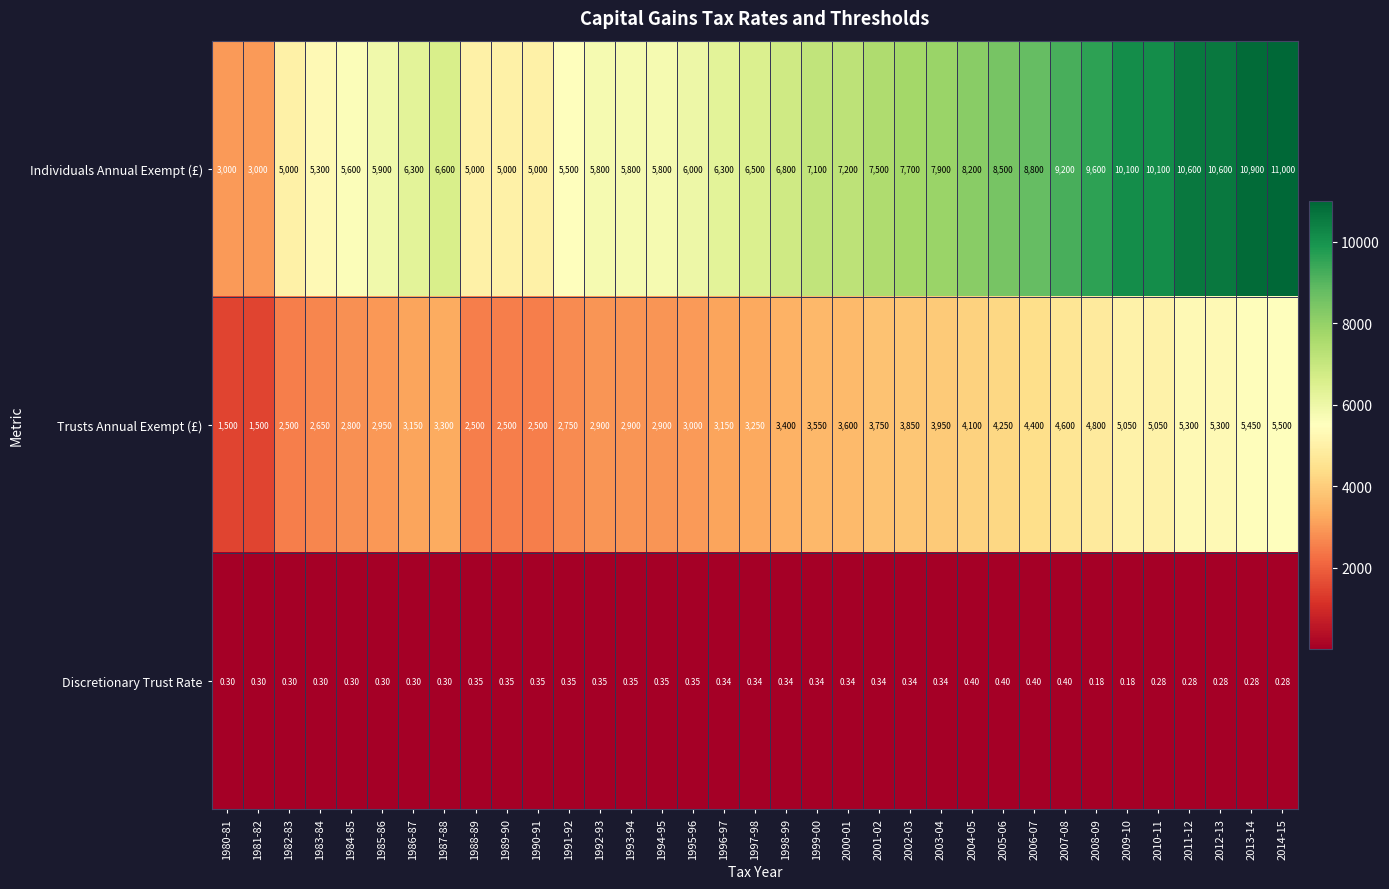

Which series changed the most between 1993-94 and 1998-99?

Individuals Annual Exempt (£)